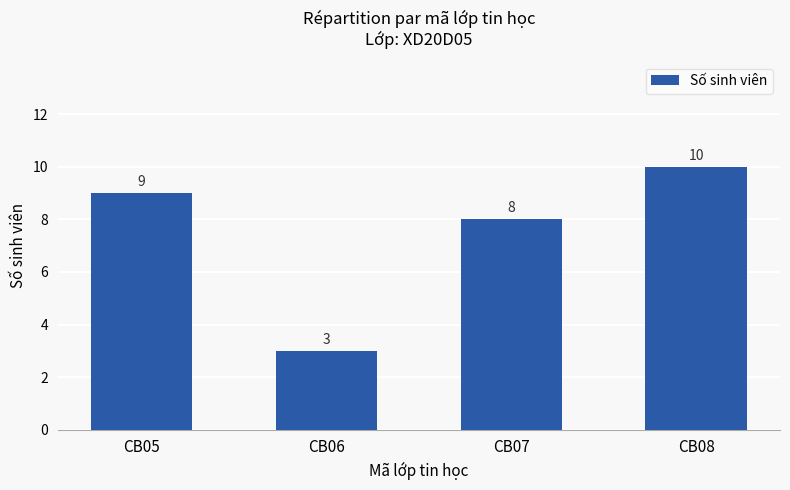

Reading left to right, extract all data points from this chart.

CB05=9	CB06=3	CB07=8	CB08=10